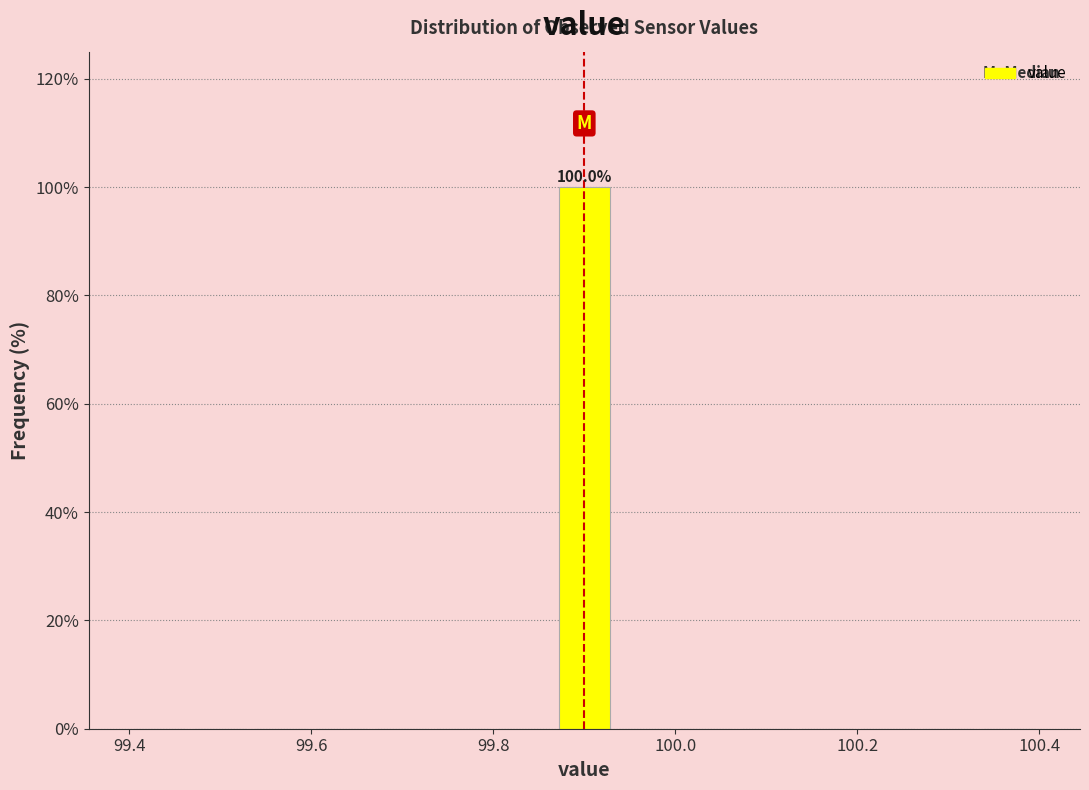

Read against the x-axis, roughly where is the centre of the tallest bar?

99.90